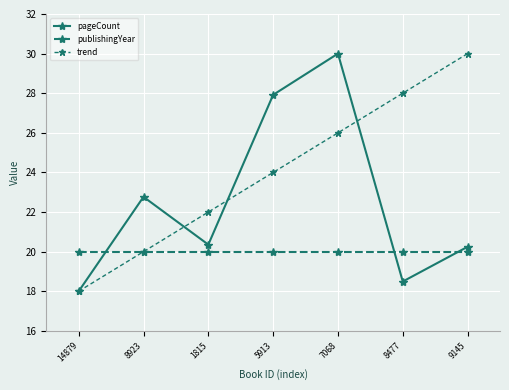

Reading right to left, list all the values displayed in this chart.

pageCount: 9145=20.2	8477=18.5	7068=30.0	5913=27.9	1815=20.4	8923=22.8	14879=18.0
publishingYear: 9145=20.0	8477=20.0	7068=20.0	5913=20.0	1815=20.0	8923=20.0	14879=20.0
trend: 9145=30.0	8477=28.0	7068=26.0	5913=24.0	1815=22.0	8923=20.0	14879=18.0